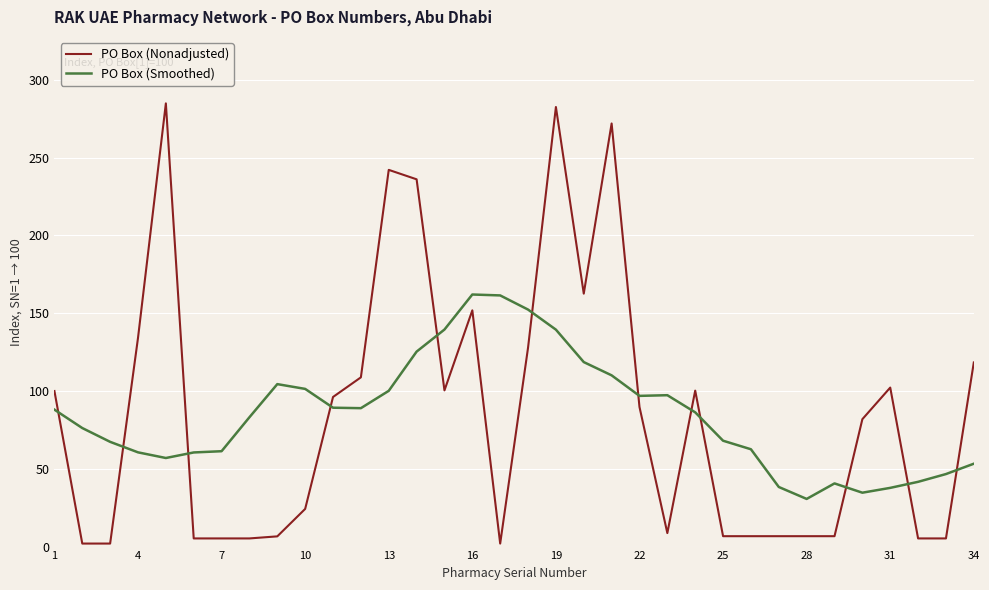

How many categories are shown in the chart?

34